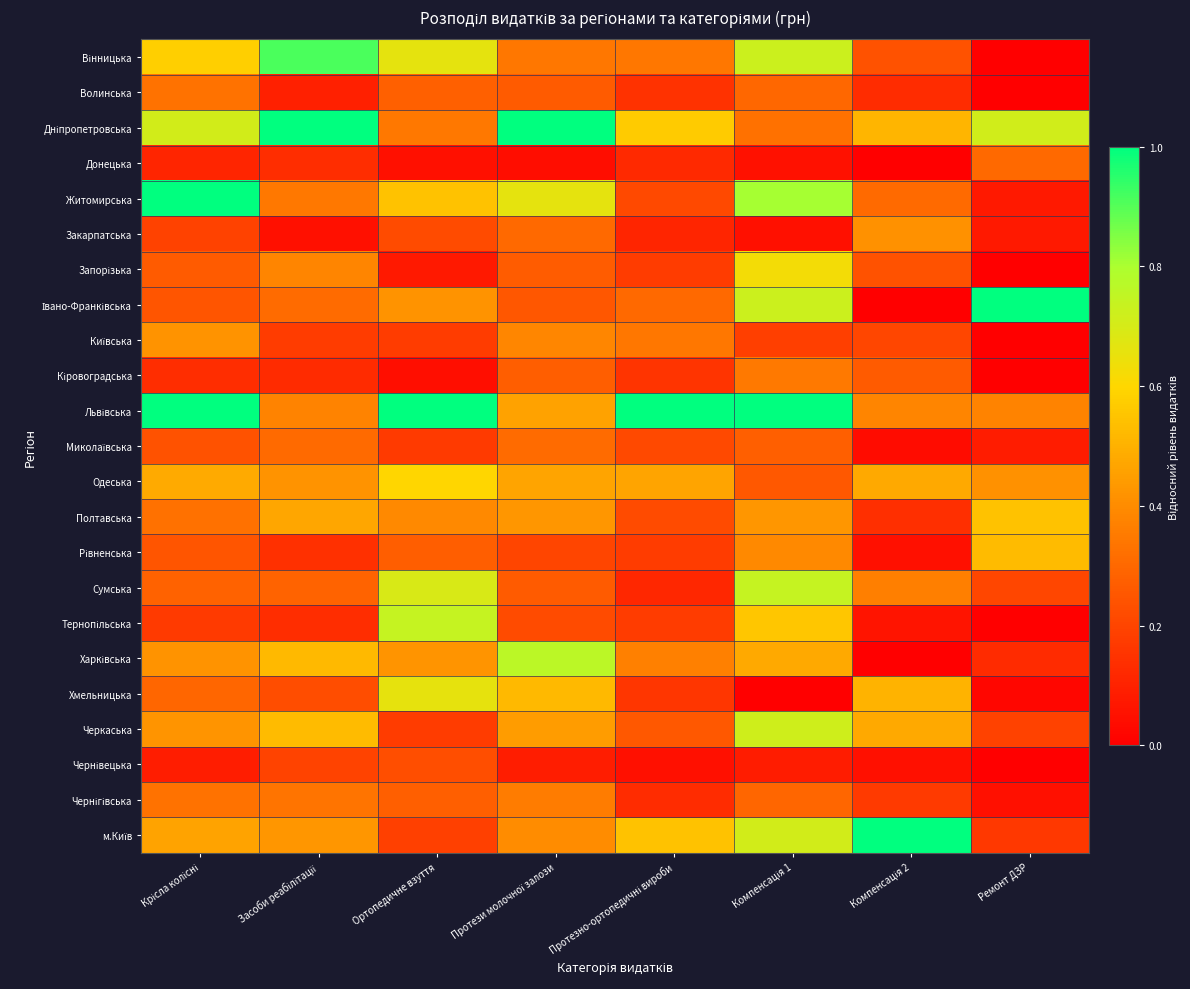

How many categories are shown in the chart?

8